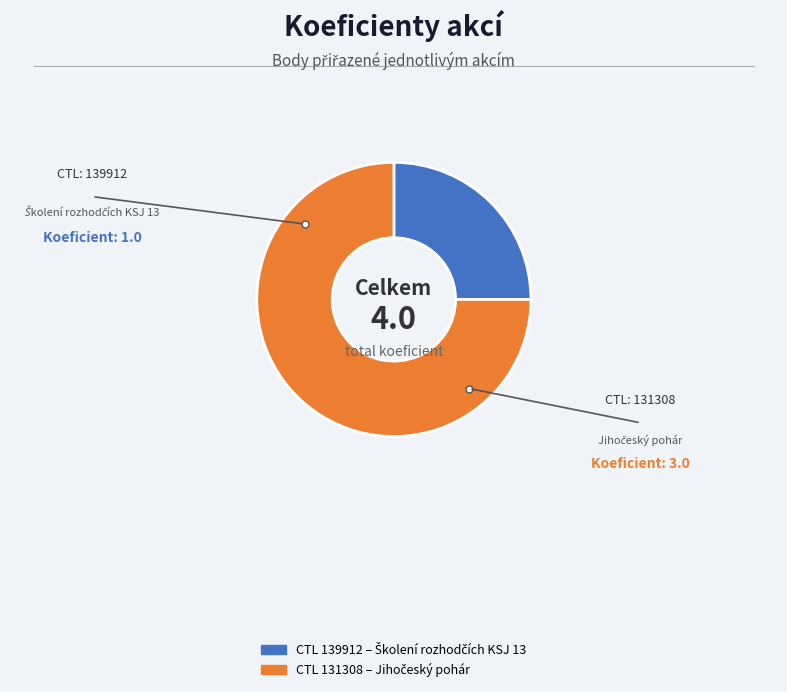

Is there a majority slice in this chart?

Yes